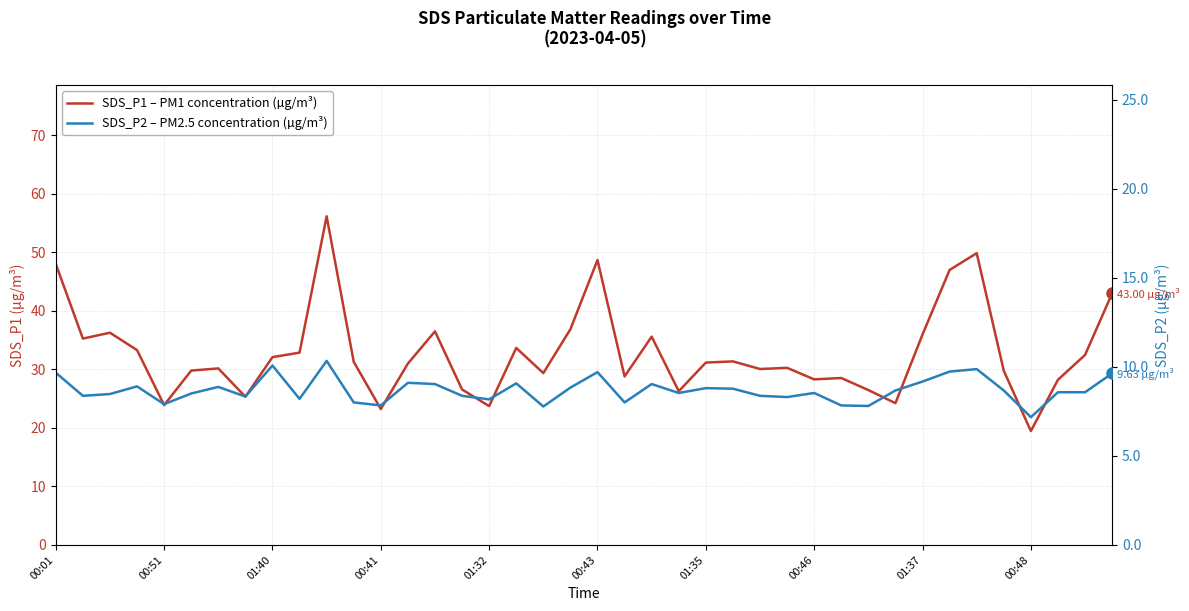

Where is the first local minimum for SDS_P2 – PM2.5 concentration (µg/m³)?

00:51